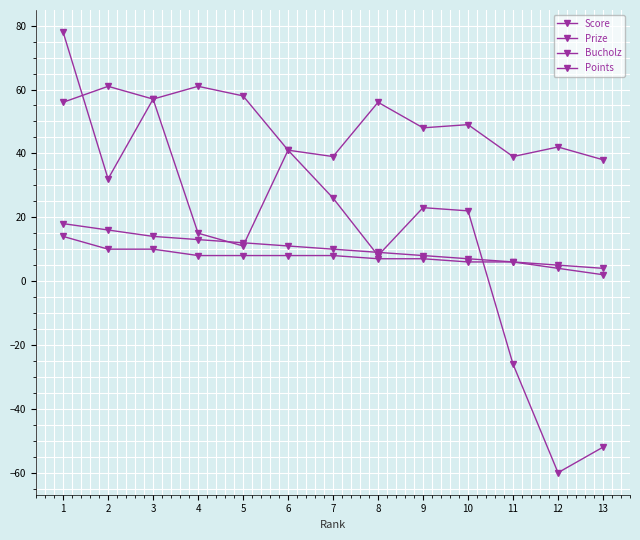

Rank the categories by Points value from lowest to highest.

13, 12, 10, 11, 8, 9, 4, 5, 6, 7, 2, 3, 1